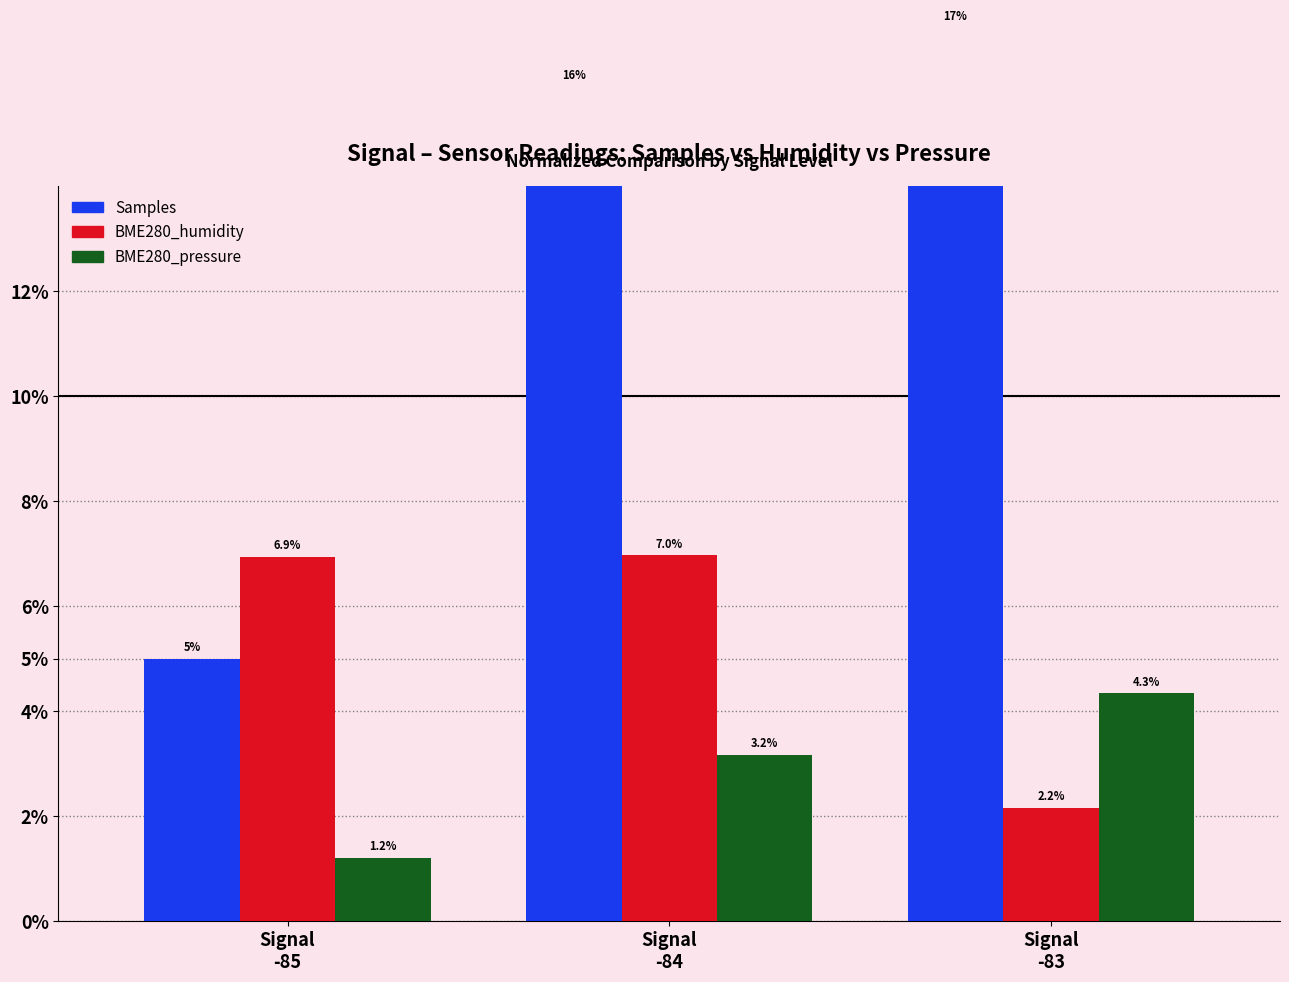

What is the label of the 3rd bar from the right?

Signal
-85